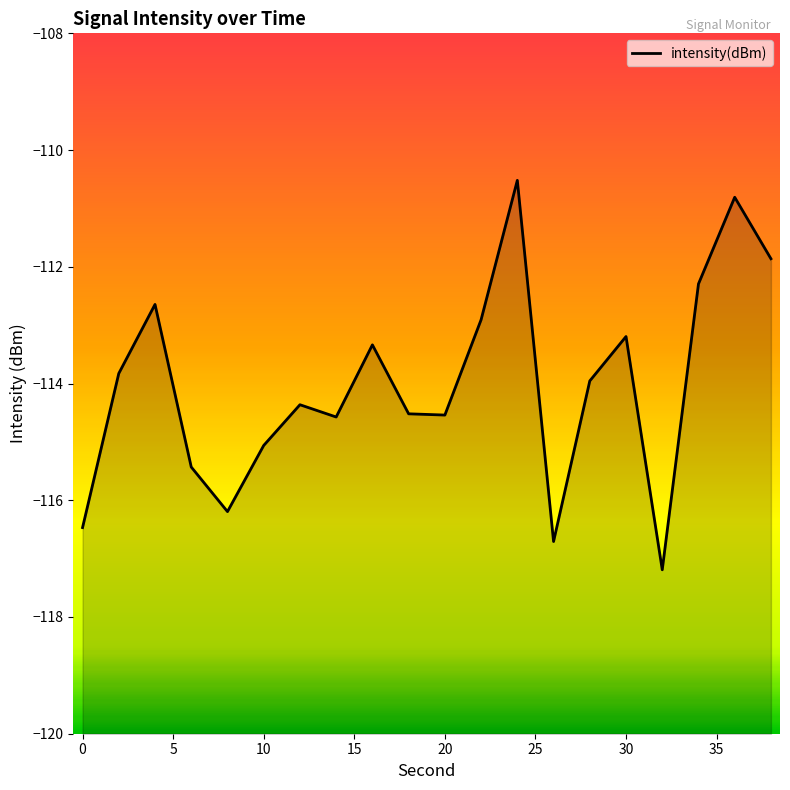

What is the average value?

-114.0